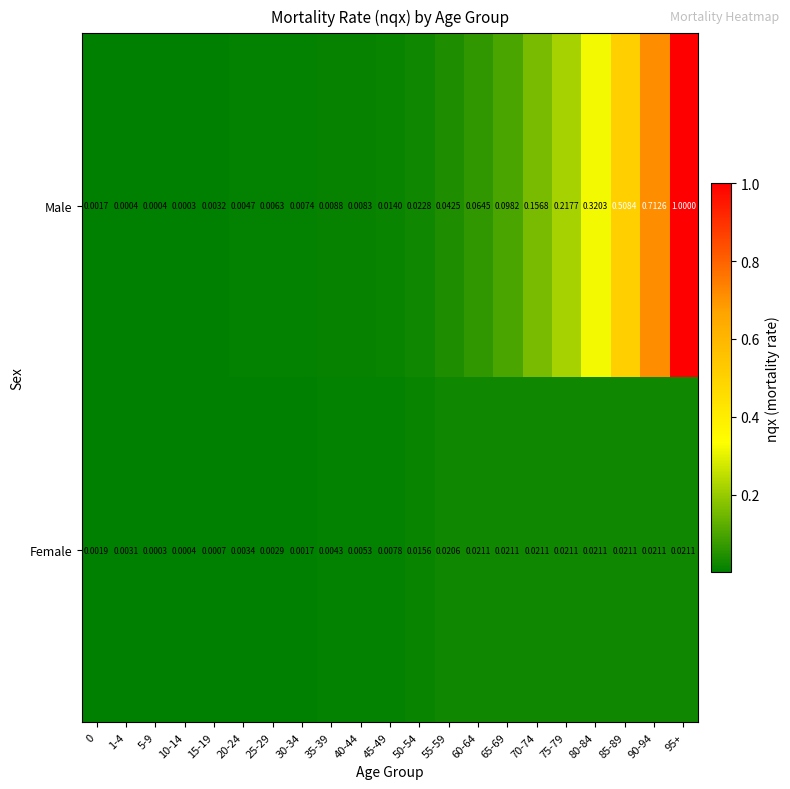

How many distinct data groups are displayed?

2